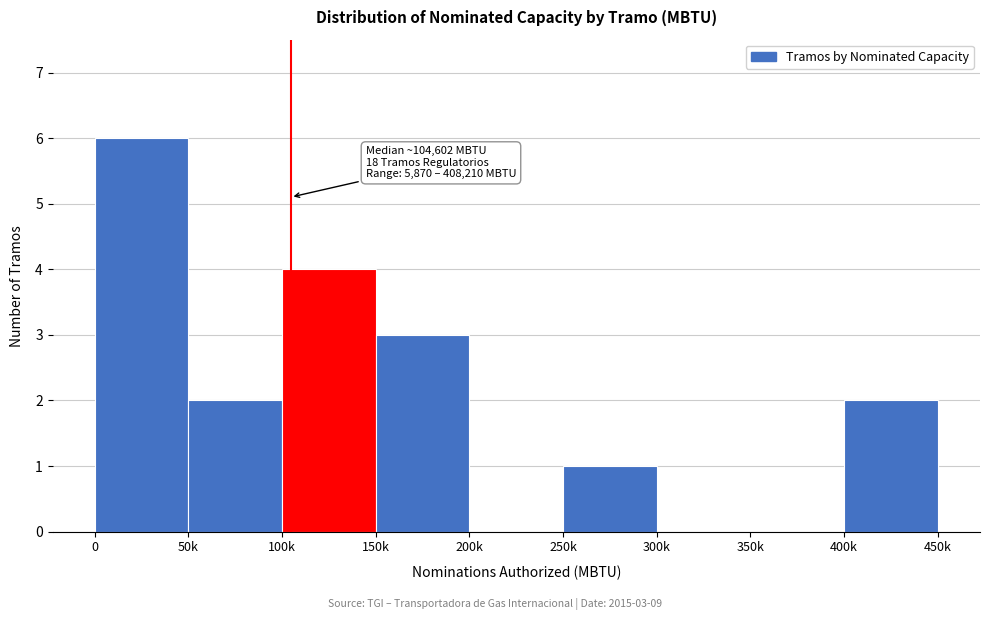

Reading left to right, what are all the values shown in this chart?

0=6	50k=2	100k=4	150k=3	200k=0	250k=1	300k=0	350k=0	400k=2